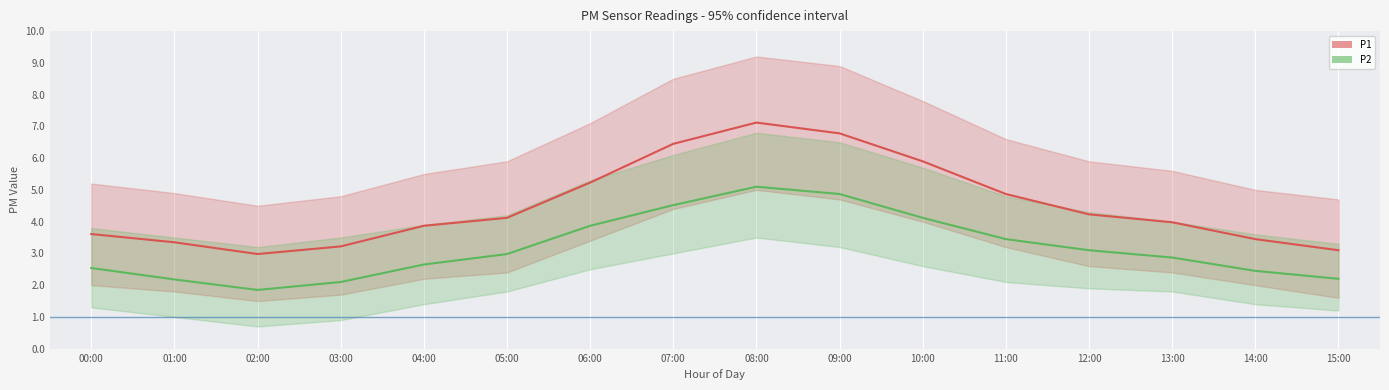

True or false: P1 has a value of 1.8 at 06:00.

False